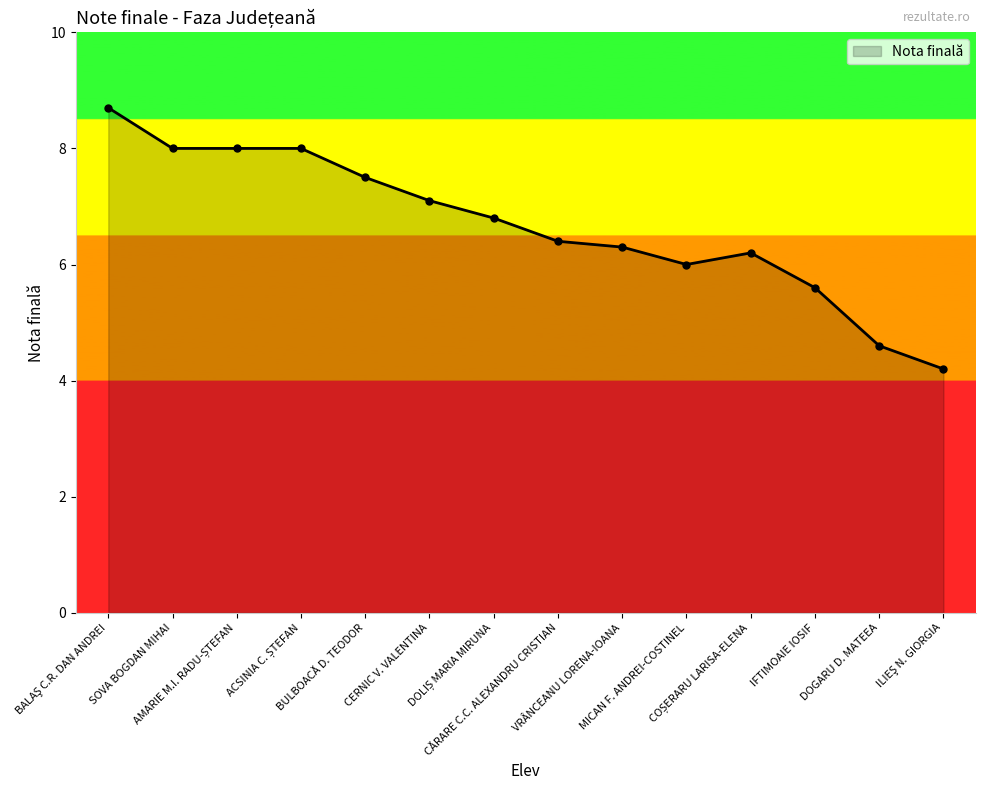

The chart shows a value of 5.1 at SOVA BOGDAN MIHAI. True or false?

False